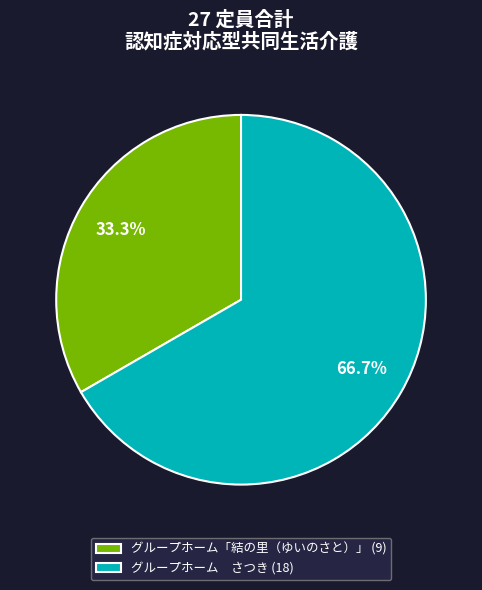

Count the number of slices in the pie.

2